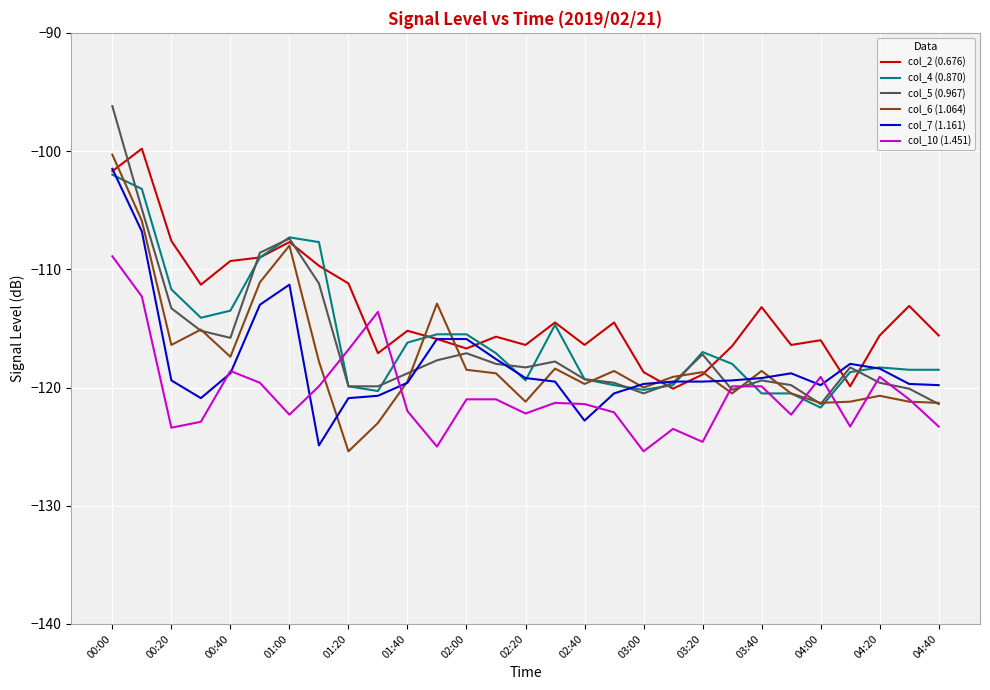

Count the number of categories in the chart.

29